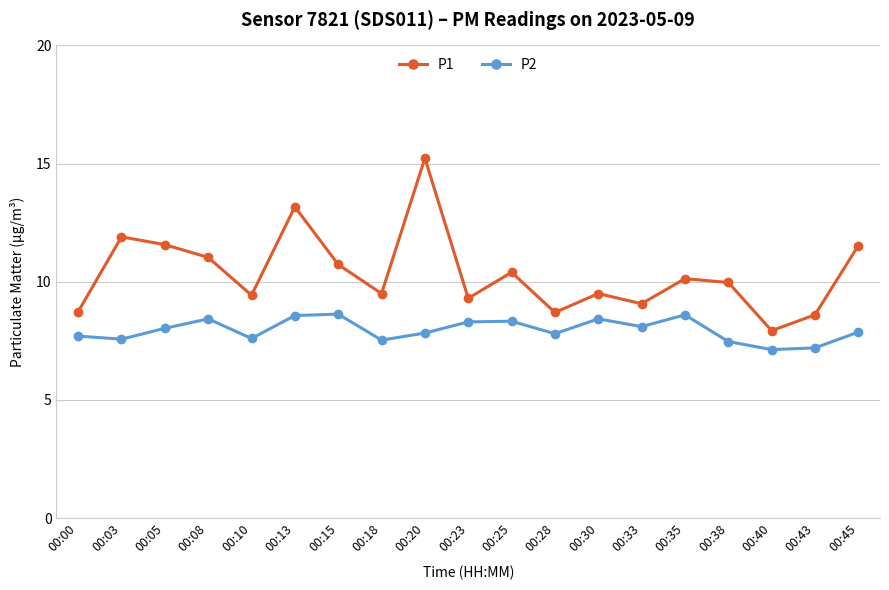

Which series has the widest spread of values?

P1